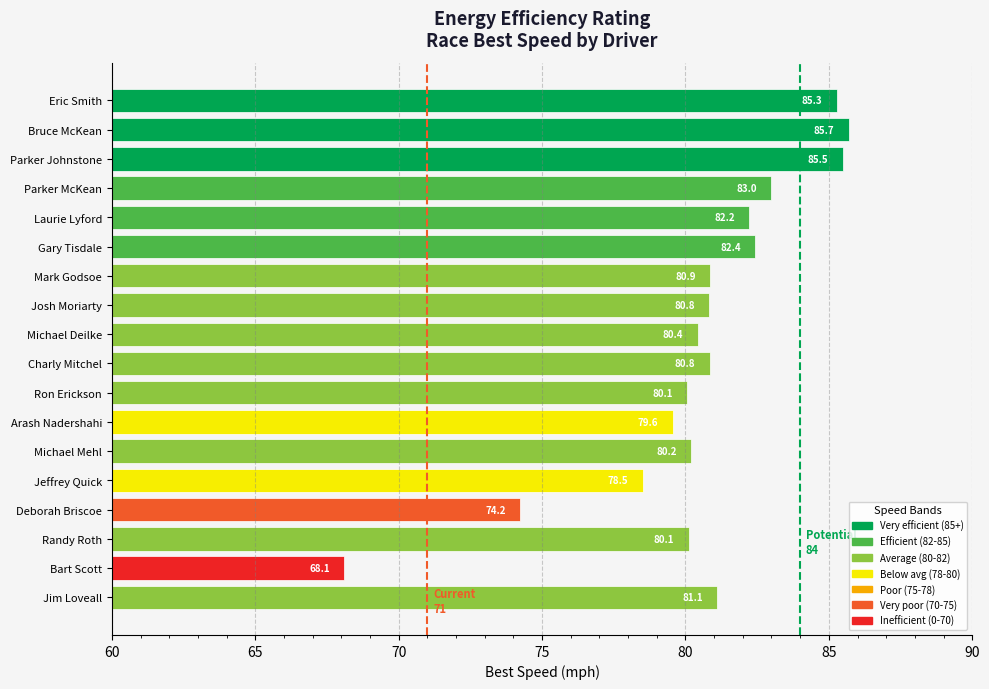

What is the ratio of the value at Randy Roth to the value at Bruce McKean?

0.9